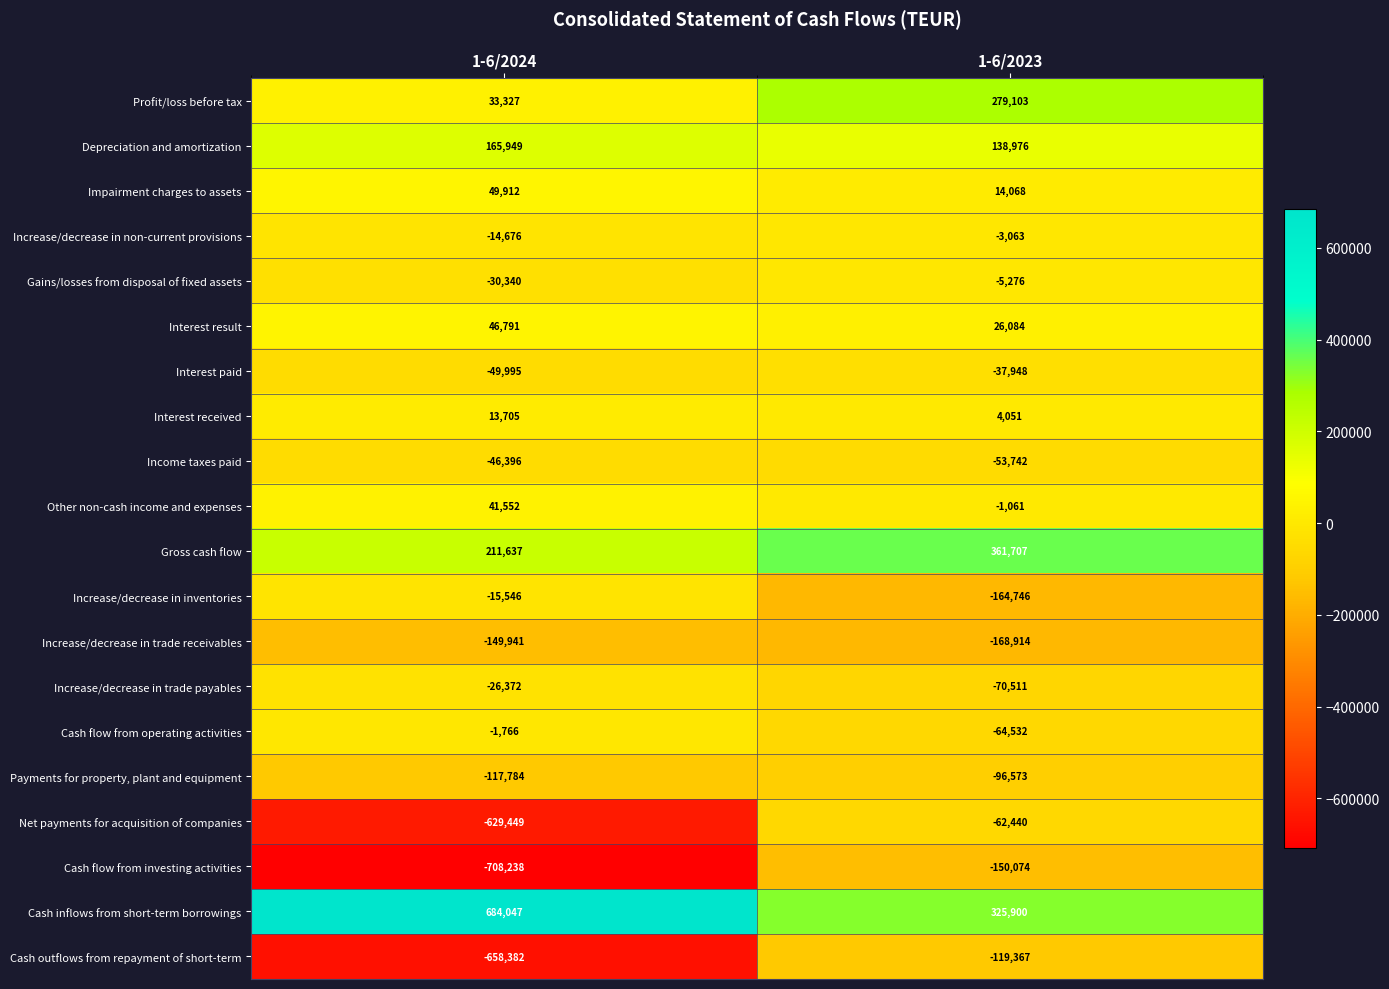

Where is Cash inflows from short-term borrowings nearest to the value 504973?

1-6/2023